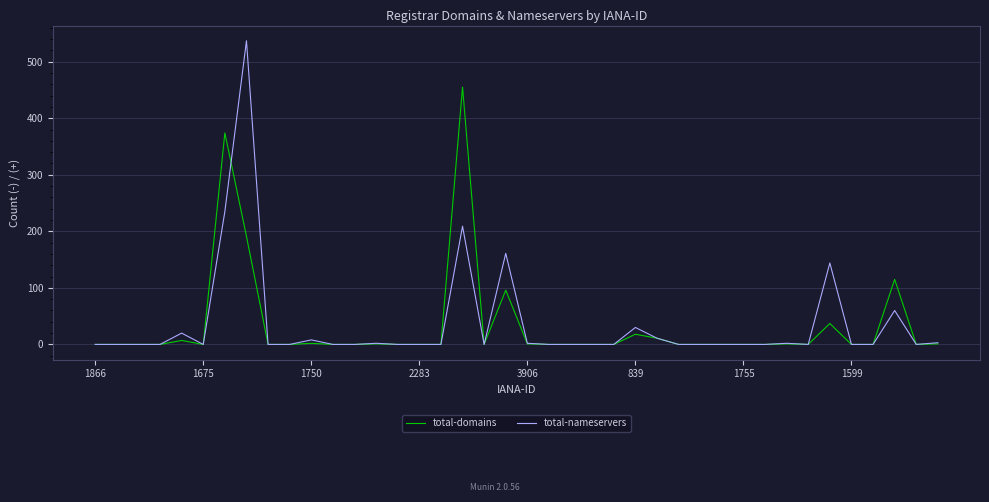

At how many categories does at least one series exceed 128?

5